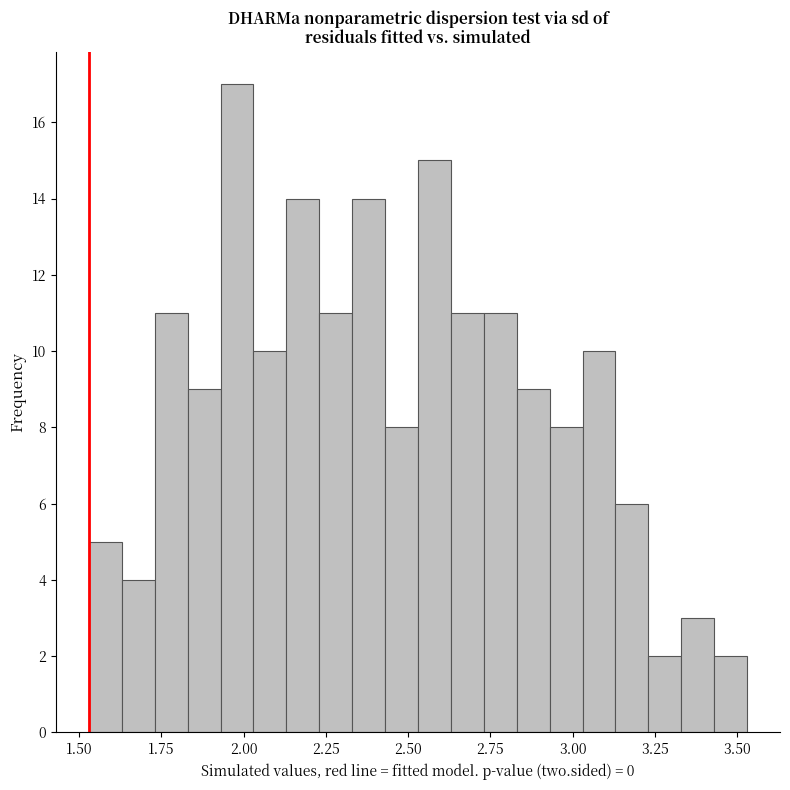

Around what value on the x-axis is the tallest bar? Give the approximate position of its centre, as read against the axis.

2.00